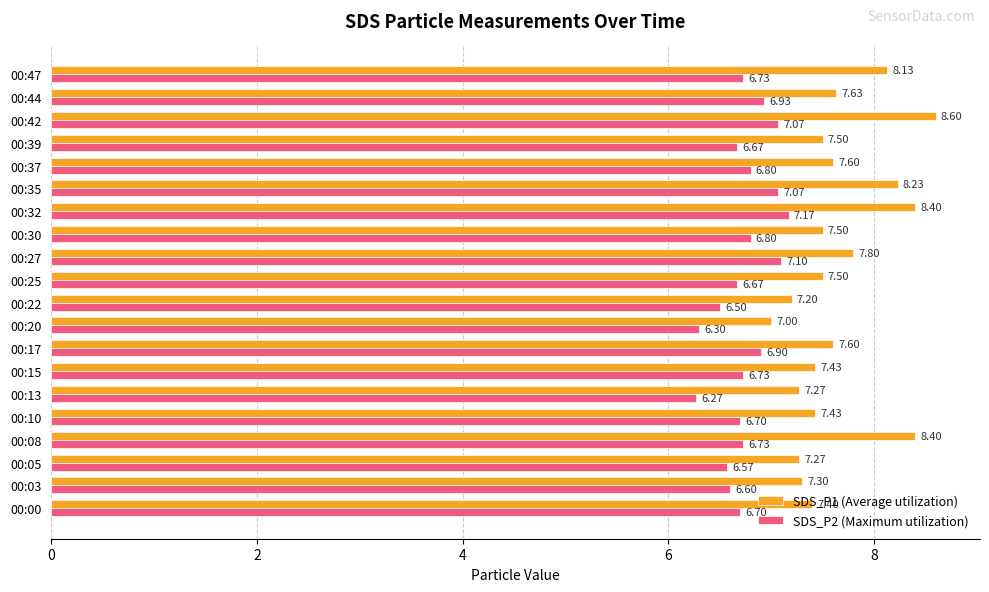

List the series in order of their overall mean, lowest first.

SDS_P2 (Maximum utilization), SDS_P1 (Average utilization)